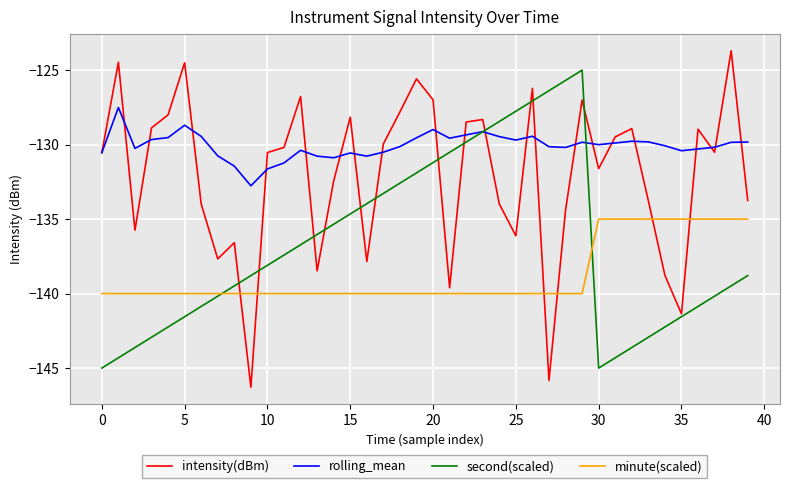

Which series has the largest total across all categories?

rolling_mean